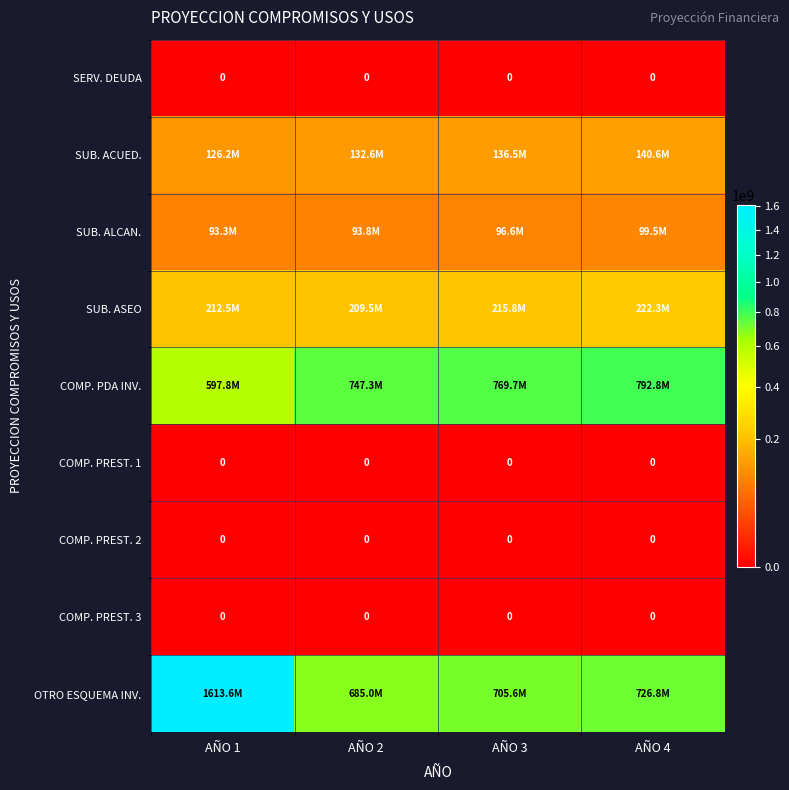

The value of COMP. PREST. 2 at AÑO 3 is 0. True or false?

True